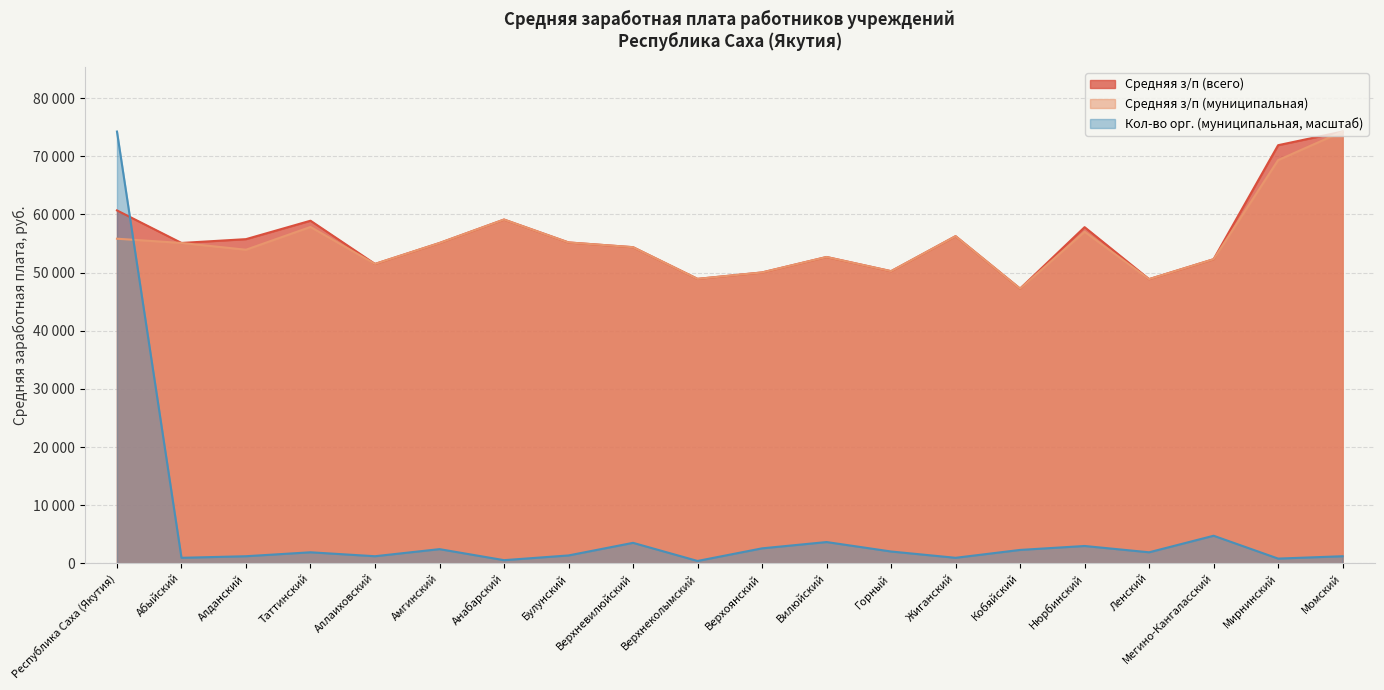

At how many categories does at least one series exceed 40409?

20